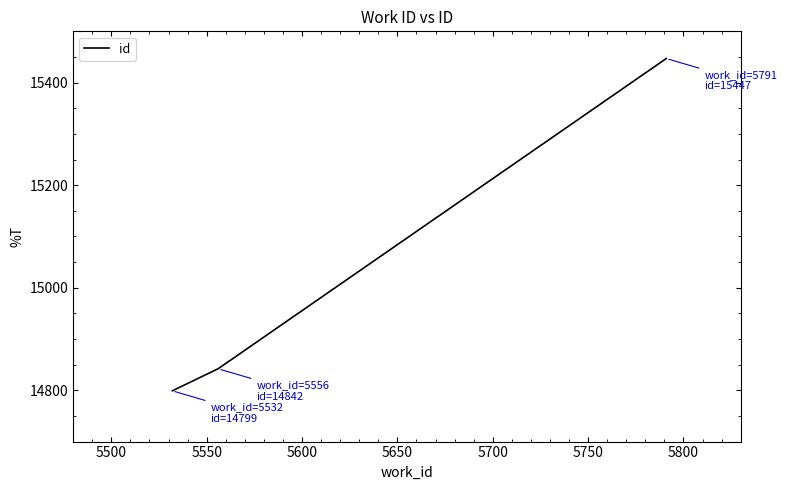

What is the difference between the maximum and minimum values?

648